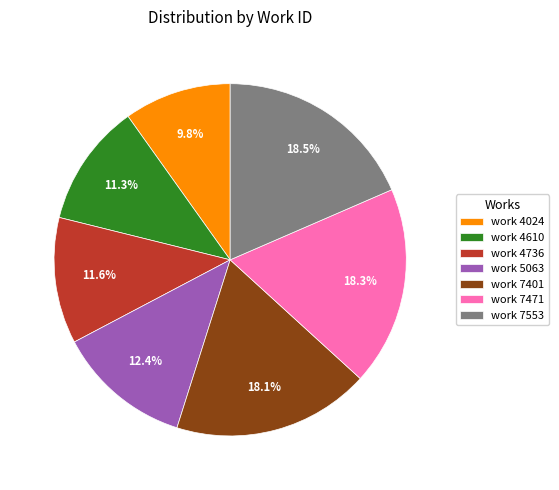

Approximately how many times larger is the value at work 7401 compared to work 7471?

1.0